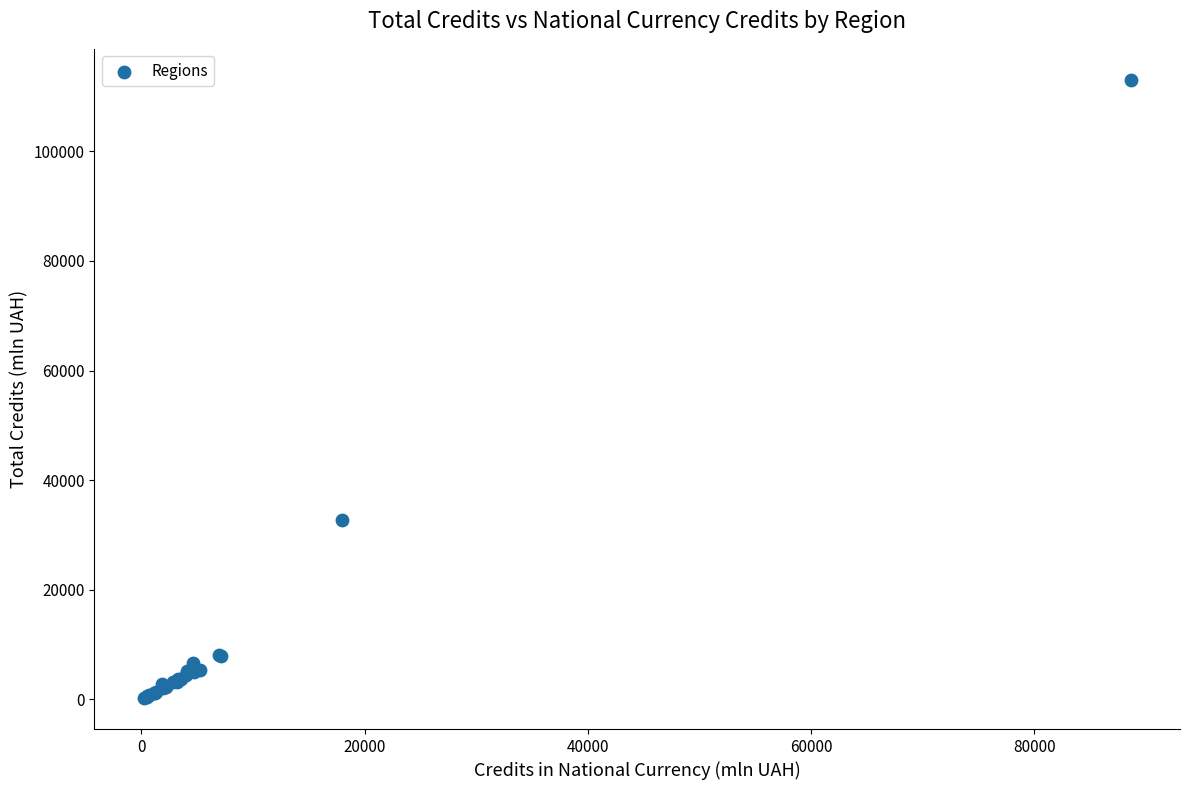

What Y value in the scatter plot is closest to 56639?

32802.9